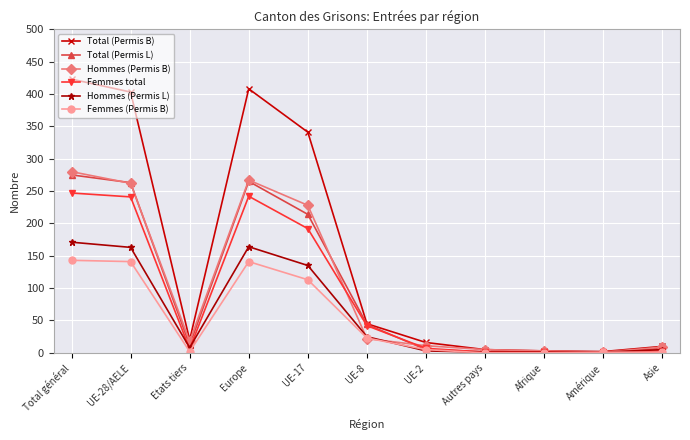

What is the average value of the Total (Permis L) series?

99